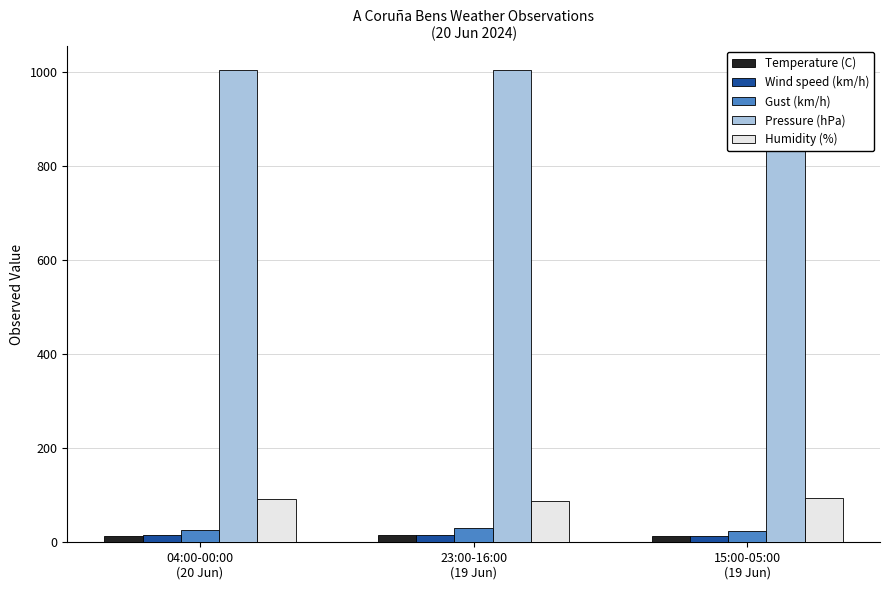

Which category has the highest value in the Pressure (hPa) series?

04:00-00:00
(20 Jun)